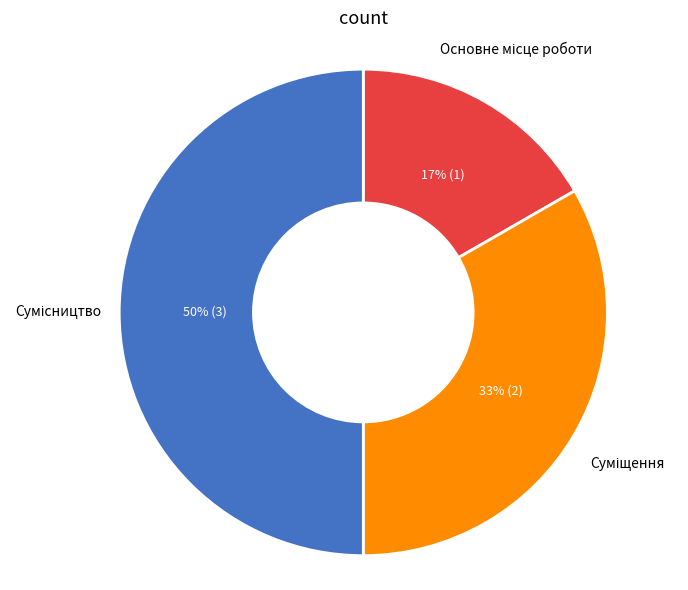

To the nearest percent, what is the average slice percentage?

33%